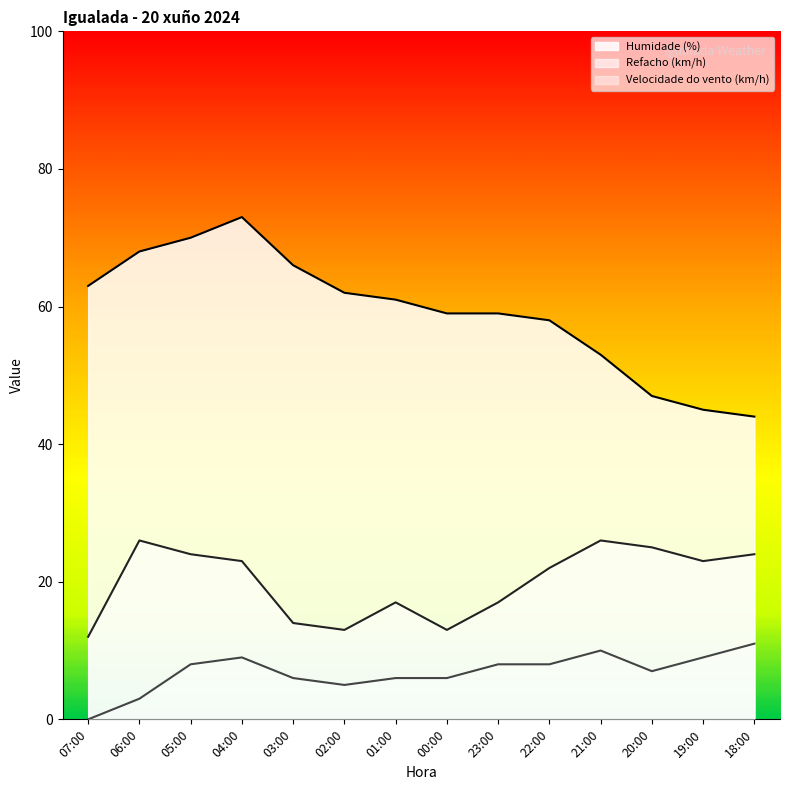

What is the sum of the Refacho (km/h) values at 00:00 and 18:00?

37